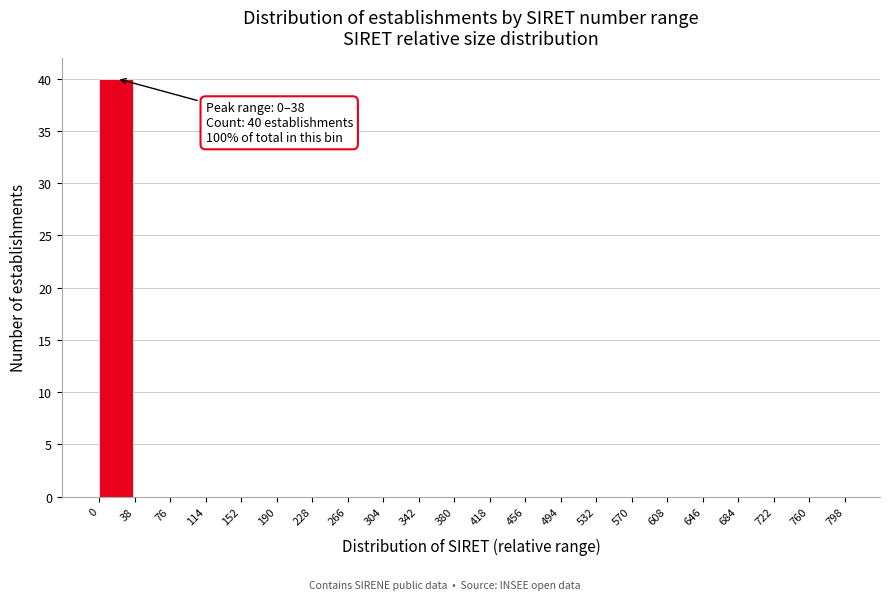

Over which range of the x-axis is the bar tallest?

0 to 38